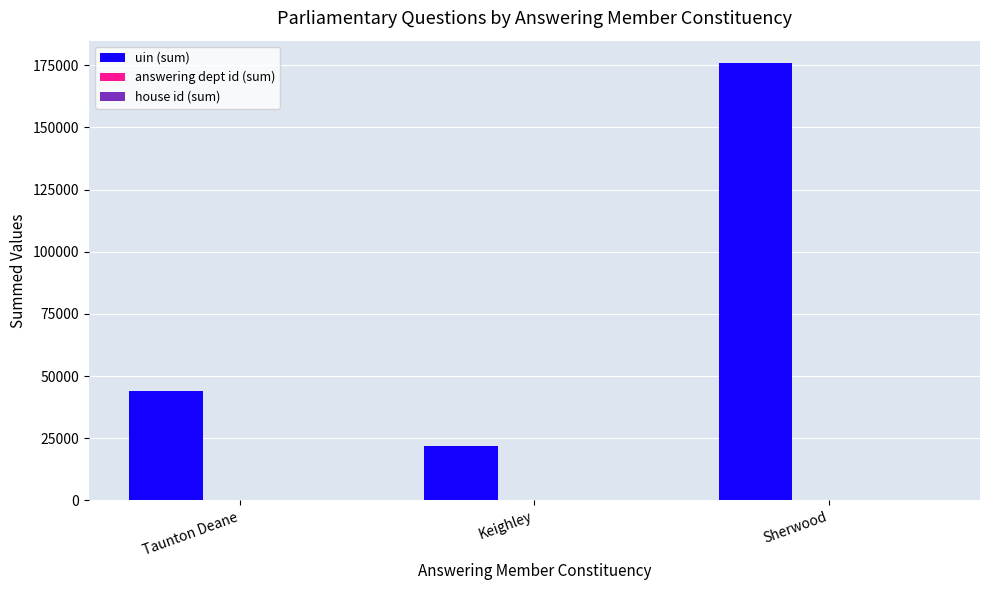

At which label is uin (sum) closest to 99029?

Taunton Deane